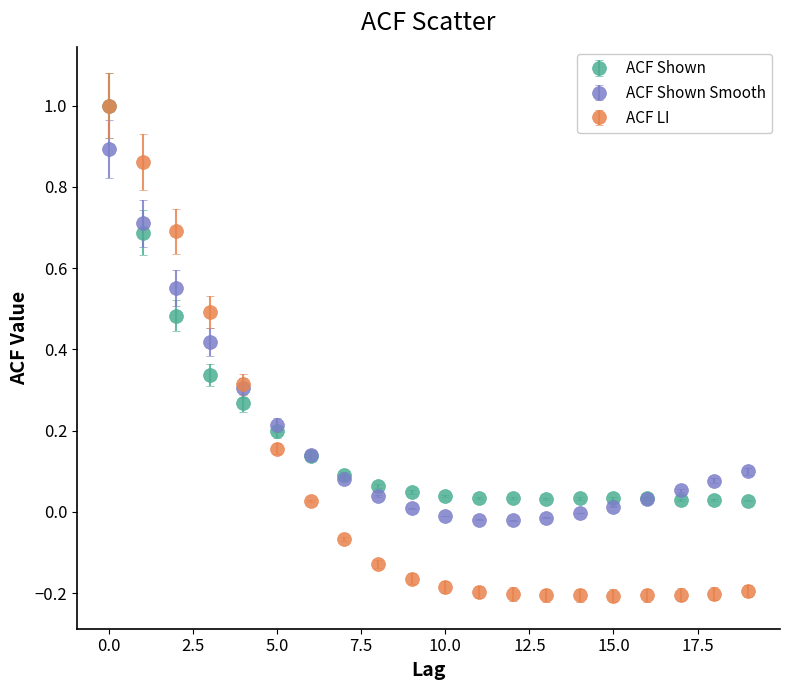

Which series has the largest range (max minus min)?

ACF LI